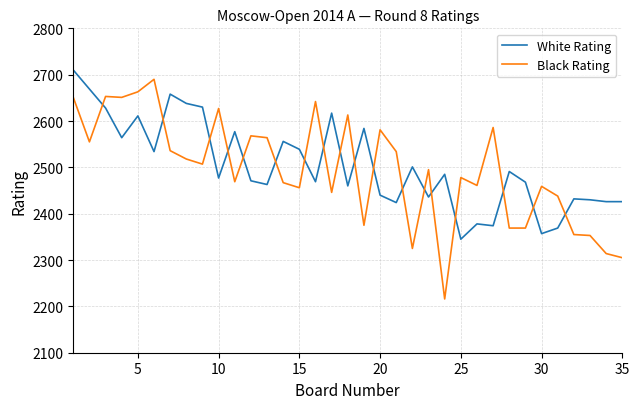

How many times do Black Rating and White Rating cross each other?

18